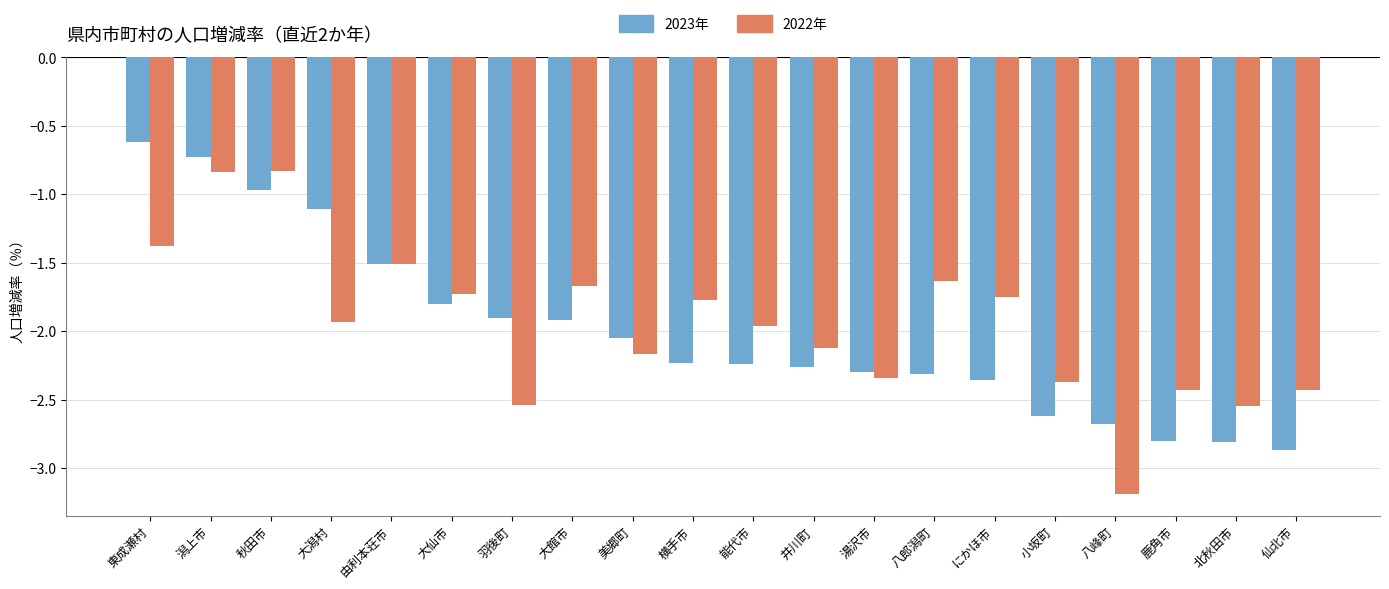

At which category does the chart reach its minimum across all series?

八峰町